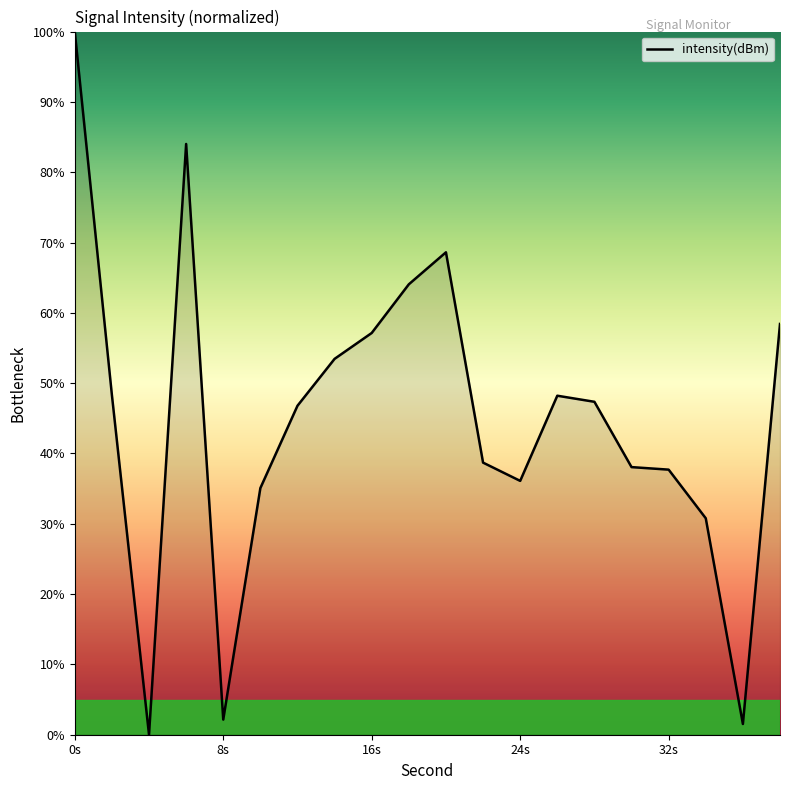

What is the difference between the maximum and minimum values?

100.0